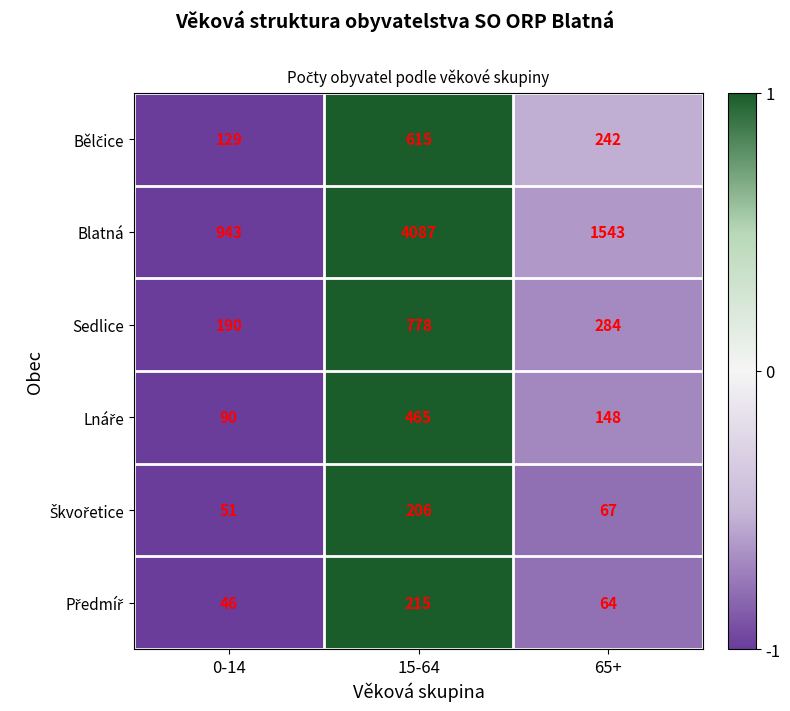

What is the sum of the Blatná values at 65+ and 15-64?

5630